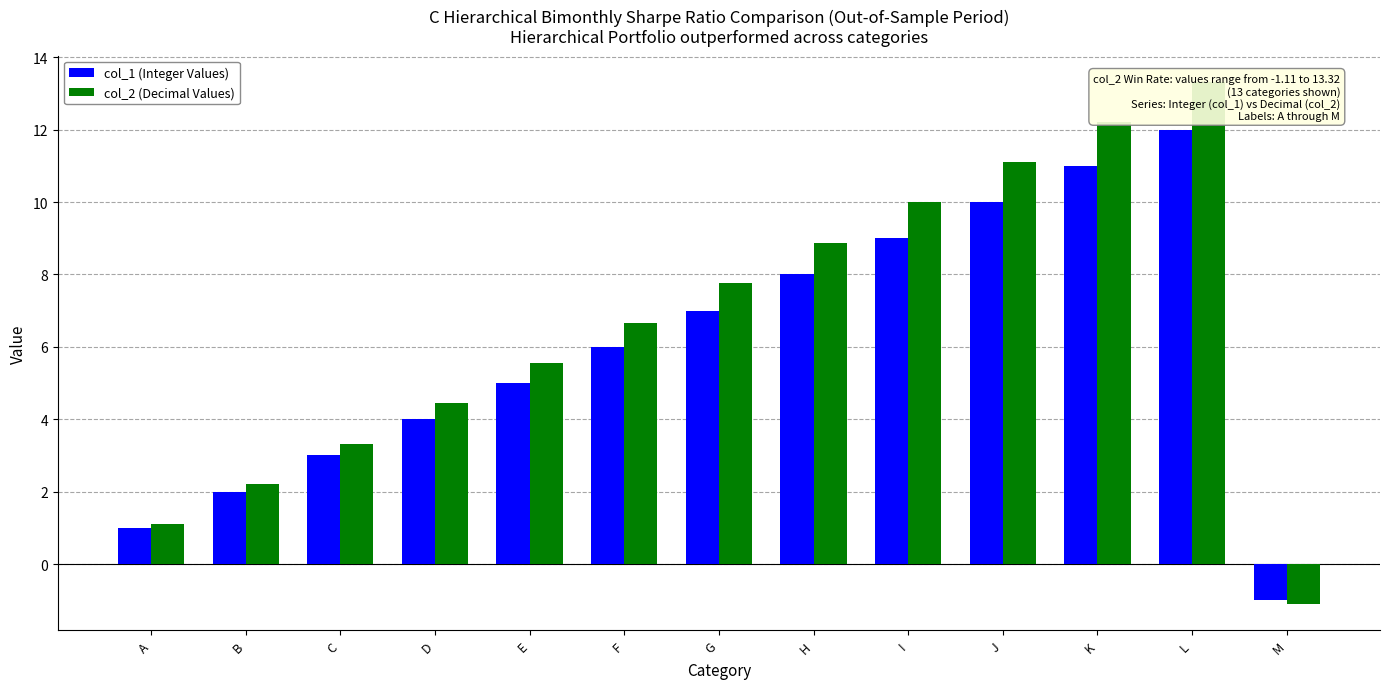

What is the difference between the highest and lowest values at L?

1.3